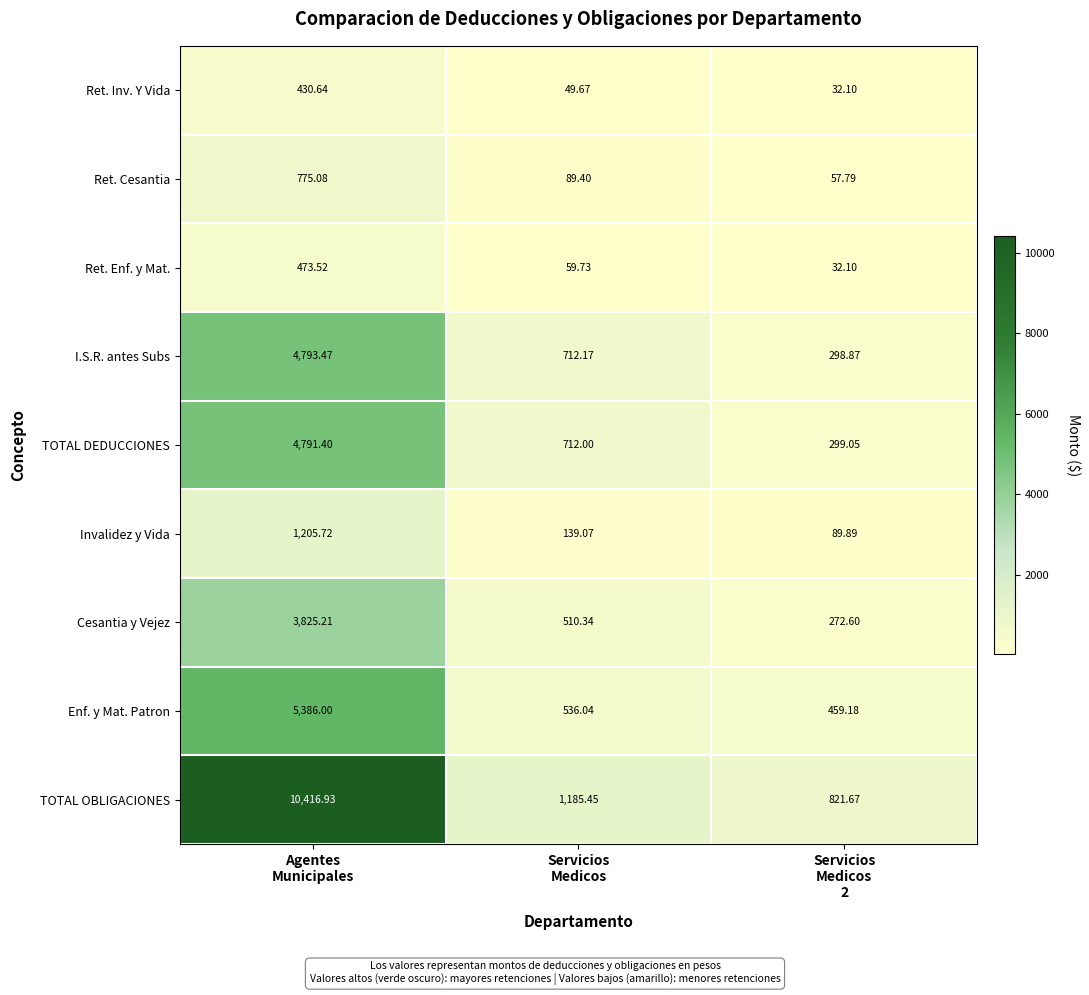

Which series changed the most between Agentes
Municipales and Servicios
Medicos?

TOTAL OBLIGACIONES